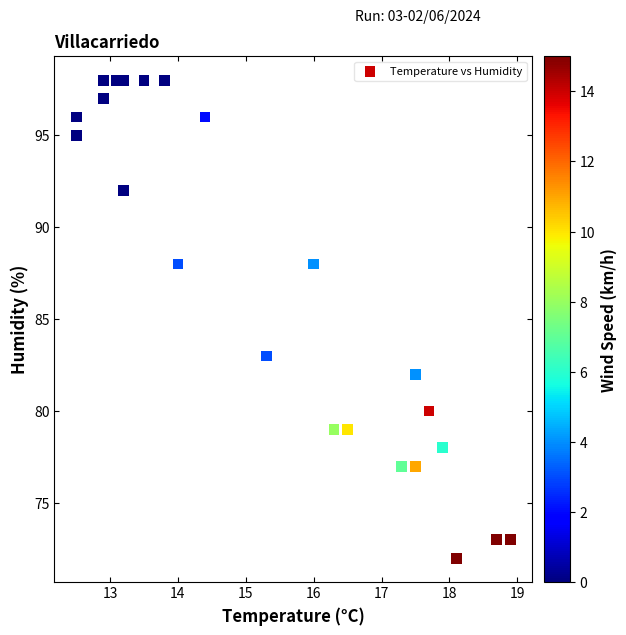

What Y value in the scatter plot is closest to 85?

83